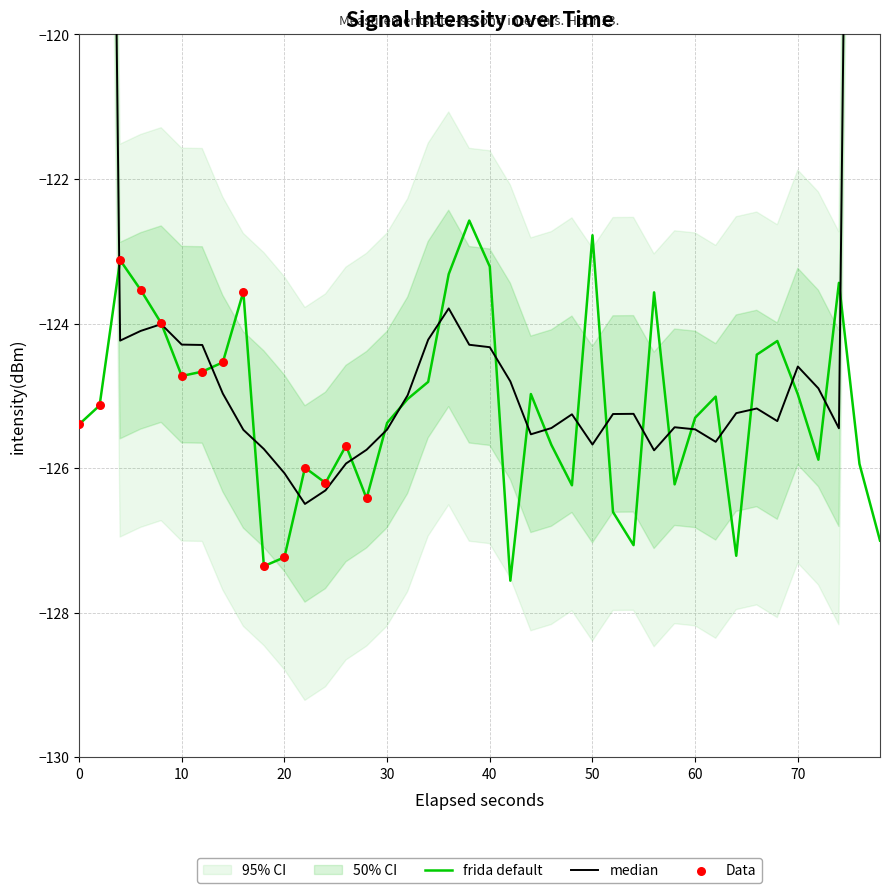

What is the lowest value of the frida default series?

-127.6